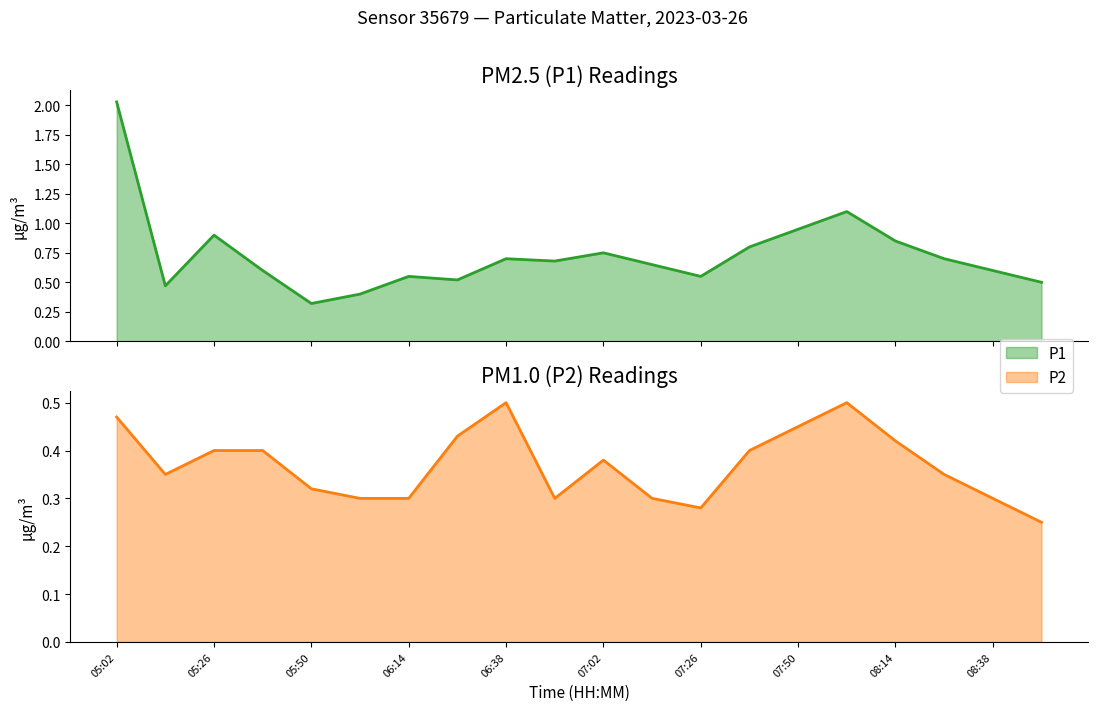

What is the spread (max minus min) of values at 05:02?

1.6